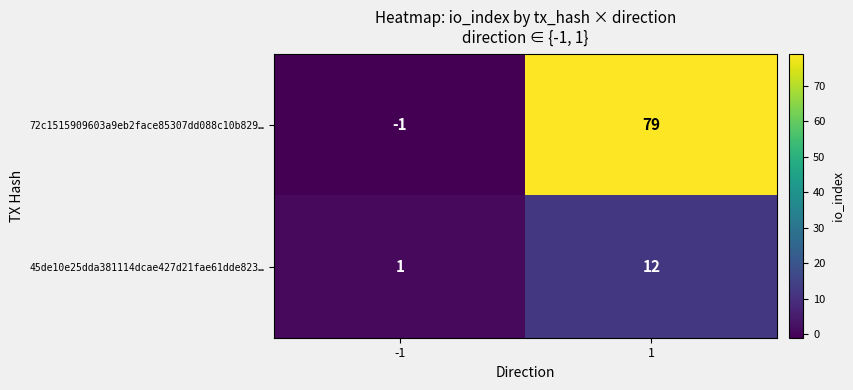

What is the sum of the 72c1515909603a9eb2face85307dd088c10b829… values at 1 and -1?

78